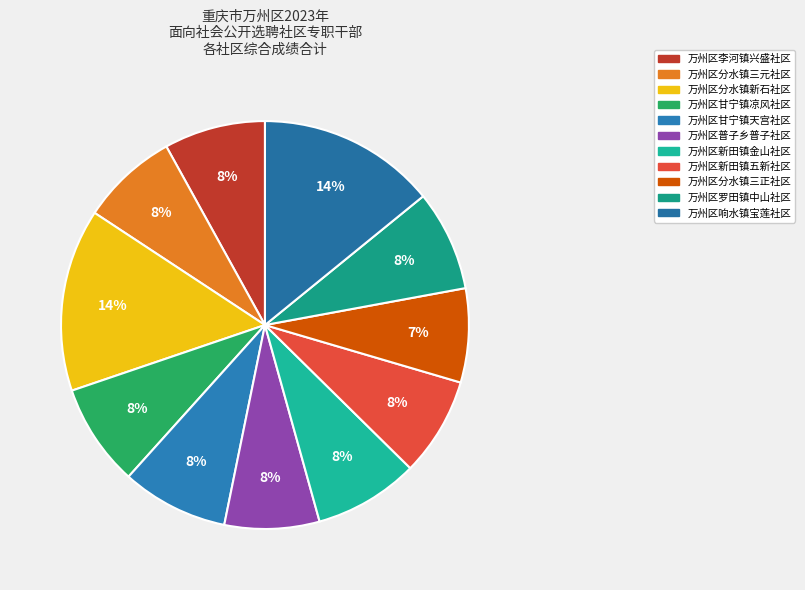

How many segments does this pie chart have?

11